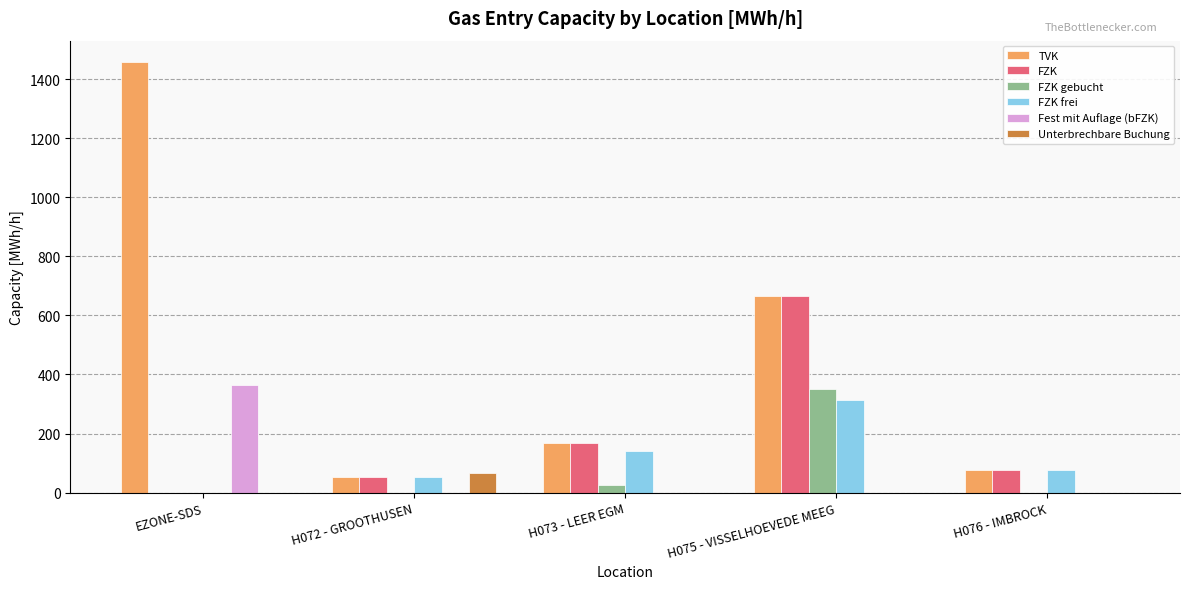

Between EZONE-SDS and H076 - IMBROCK, which series saw the biggest shift?

TVK